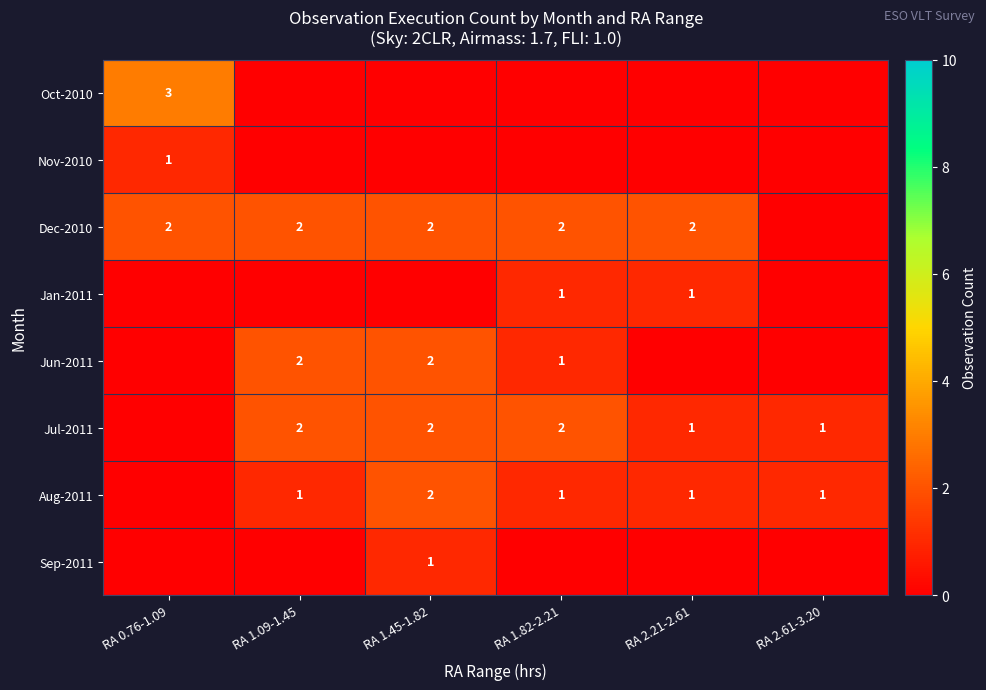

The value of Dec-2010 at RA 0.76-1.09 is 3. True or false?

False